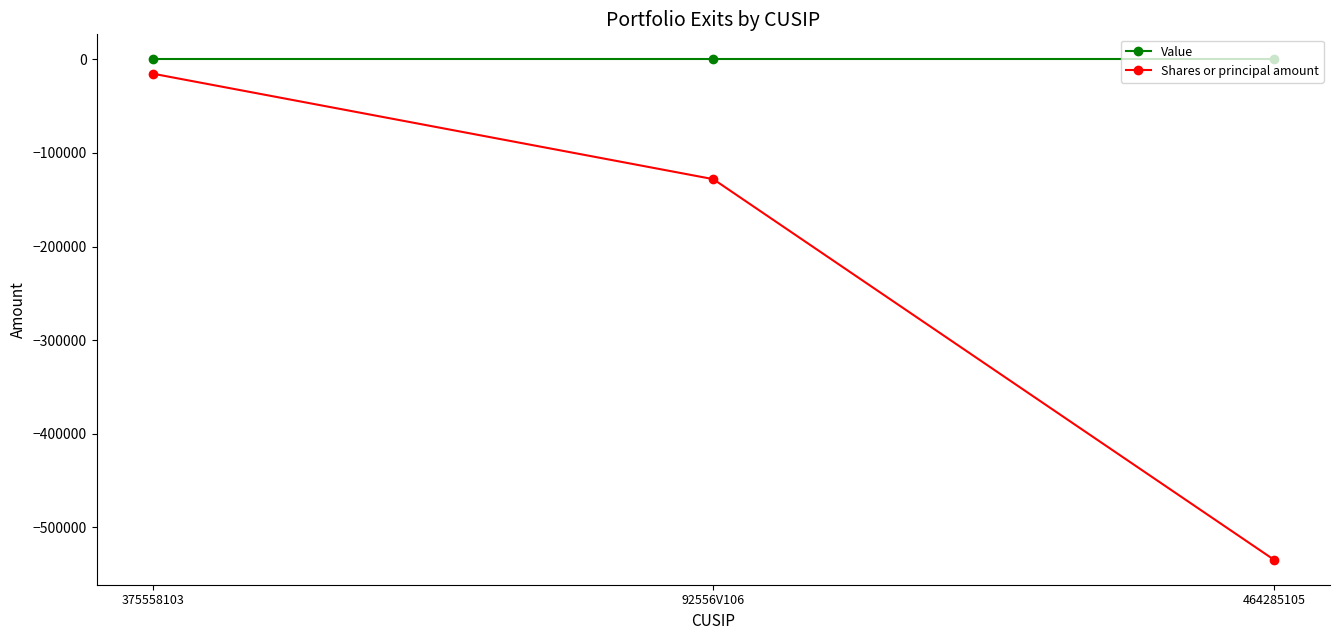

What is the label of the 1st point from the right?

464285105